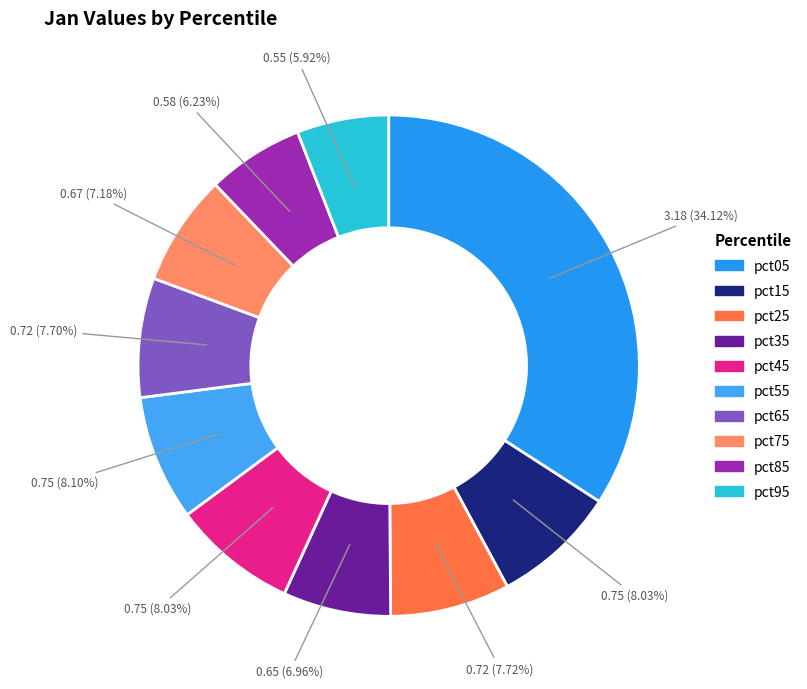

Is there any slice that represents more than half of the pie?

No